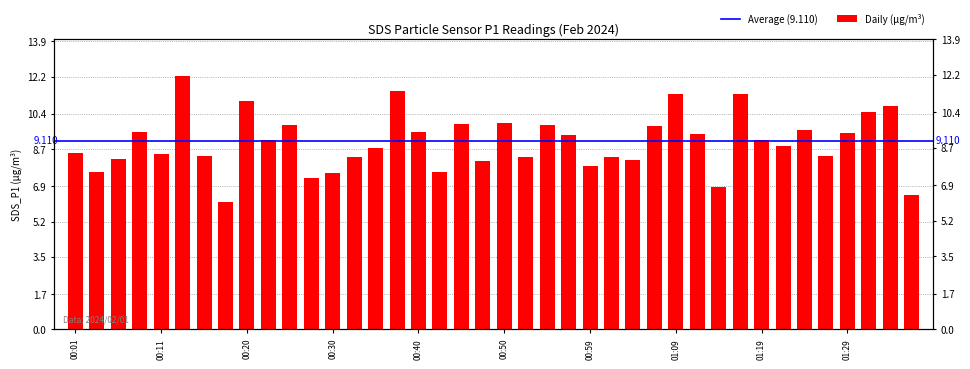

List the labels in order of value, smallest first.

2024/02/01 00:18, 2024/02/01 01:36, 2024/02/01 01:14, 2024/02/01 00:28, 2024/02/01 00:30, 2024/02/01 00:03, 2024/02/01 00:42, 2024/02/01 00:59, 2024/02/01 00:47, 2024/02/01 01:04, 2024/02/01 00:06, 2024/02/01 00:52, 2024/02/01 00:32, 2024/02/01 01:02, 2024/02/01 01:26, 2024/02/01 00:15, 2024/02/01 00:11, 2024/02/01 00:01, 2024/02/01 00:35, 2024/02/01 01:21, 2024/02/01 00:23, 2024/02/01 01:19, 2024/02/01 00:57, 2024/02/01 01:11, 2024/02/01 01:29, 2024/02/01 00:08, 2024/02/01 00:40, 2024/02/01 01:24, 2024/02/01 01:07, 2024/02/01 00:25, 2024/02/01 00:54, 2024/02/01 00:45, 2024/02/01 00:50, 2024/02/01 01:31, 2024/02/01 01:33, 2024/02/01 00:20, 2024/02/01 01:16, 2024/02/01 01:09, 2024/02/01 00:37, 2024/02/01 00:13